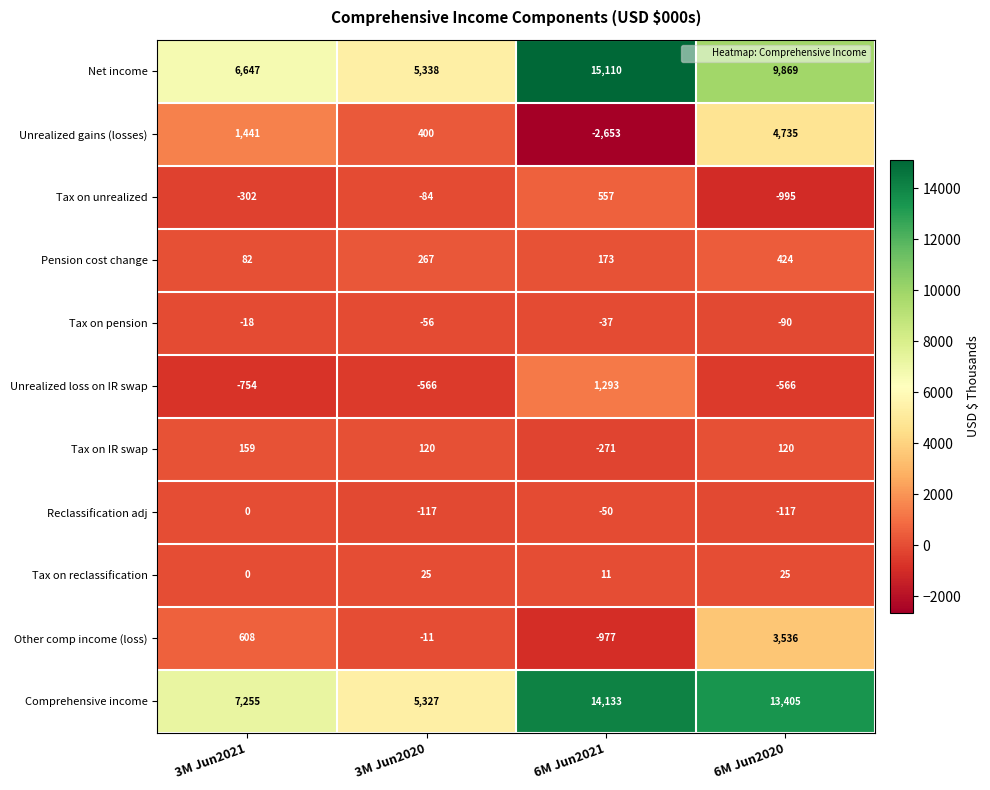

Rank the series by their maximum value, from highest to lowest.

Net income, Comprehensive income, Unrealized gains (losses), Other comp income (loss), Unrealized loss on IR swap, Tax on unrealized, Pension cost change, Tax on IR swap, Tax on reclassification, Reclassification adj, Tax on pension